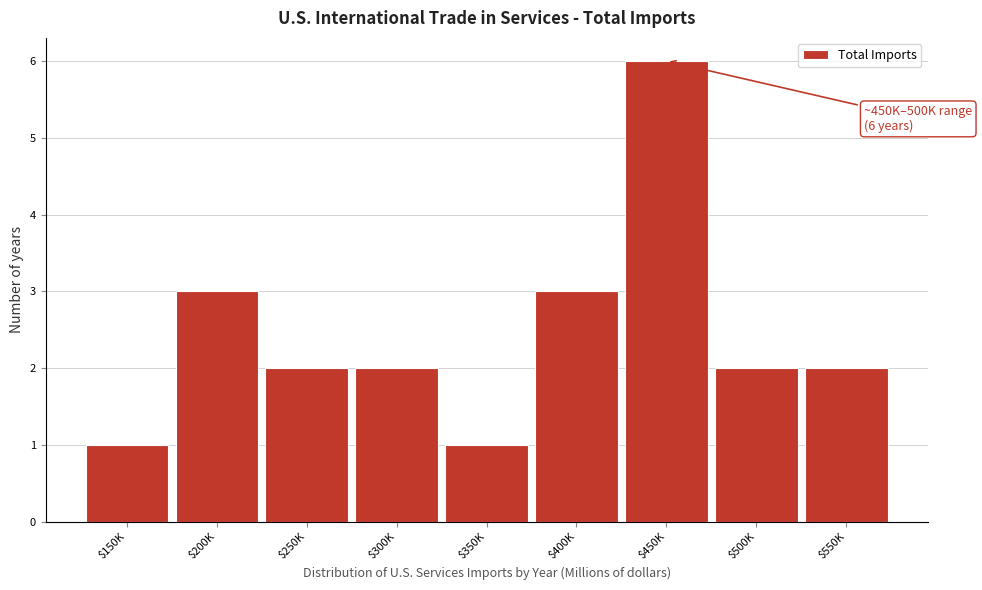

Reading left to right, extract all data points from this chart.

1	3	2	2	1	3	6	2	2